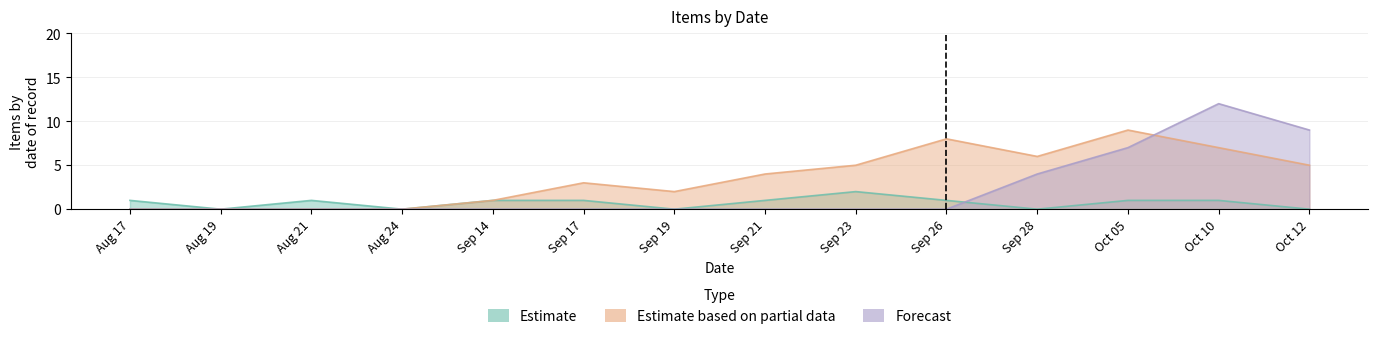

Count the number of data series in this chart.

3